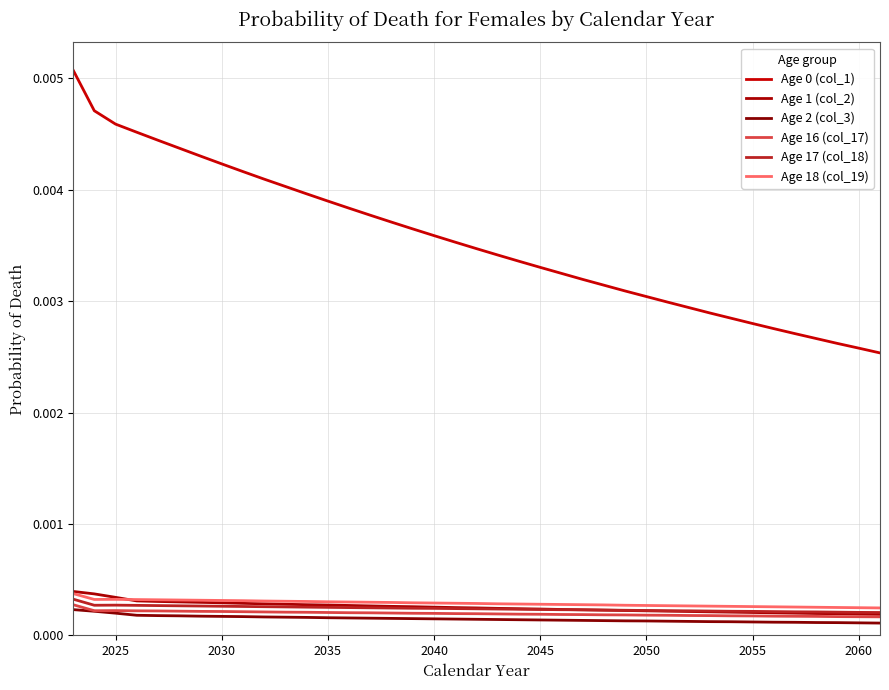

True or false: Age 1 (col_2) and Age 17 (col_18) cross at least once.

False